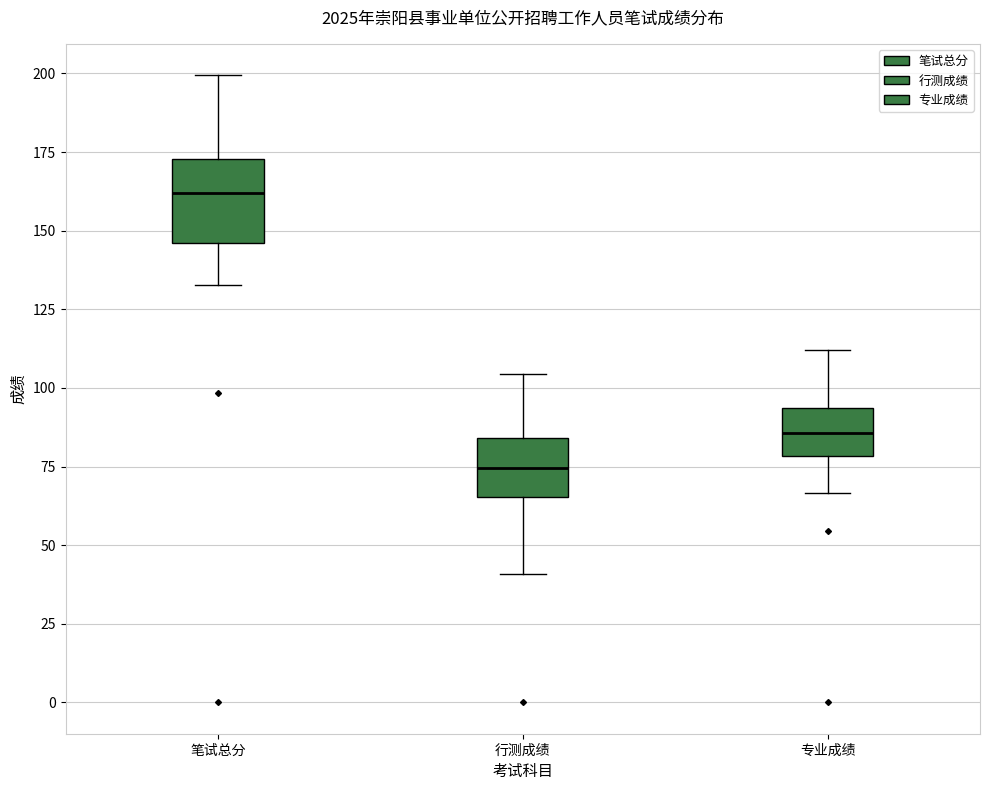

Reading left to right, transcribe this box plot: for each box, give where its median line is, the range the box spans, and where its two whiskers end, as read against the y-axis. The values are not printed on the chart, so give them approximately, as read against the axis.

笔试总分: median 160, box 145 to 175, whiskers 135 to 200
行测成绩: median 75, box 65 to 85, whiskers 40 to 105
专业成绩: median 85, box 80 to 95, whiskers 65 to 110